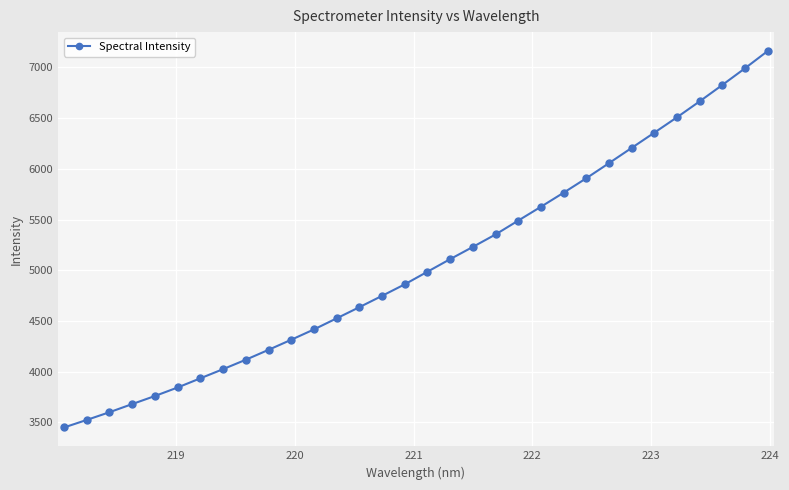

What is the smallest value displayed?

3449.7